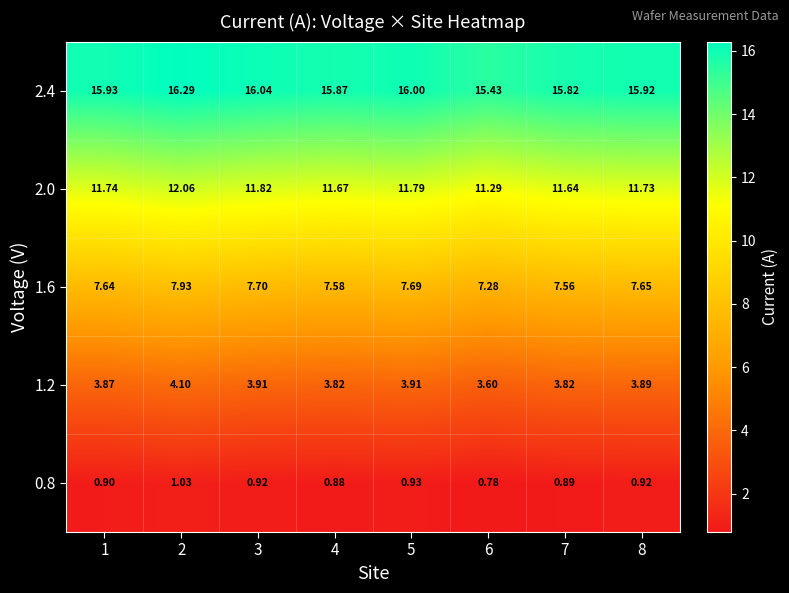

Is the value of 1.6 at 7 greater than the value of 2.0 at 6?

No